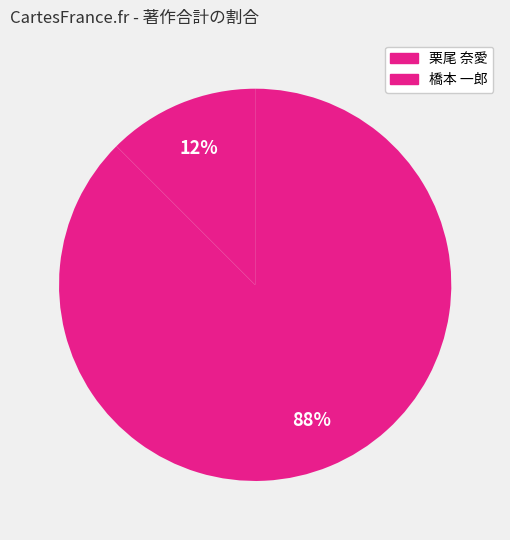

Which category accounts for the majority?

橋本 一郎